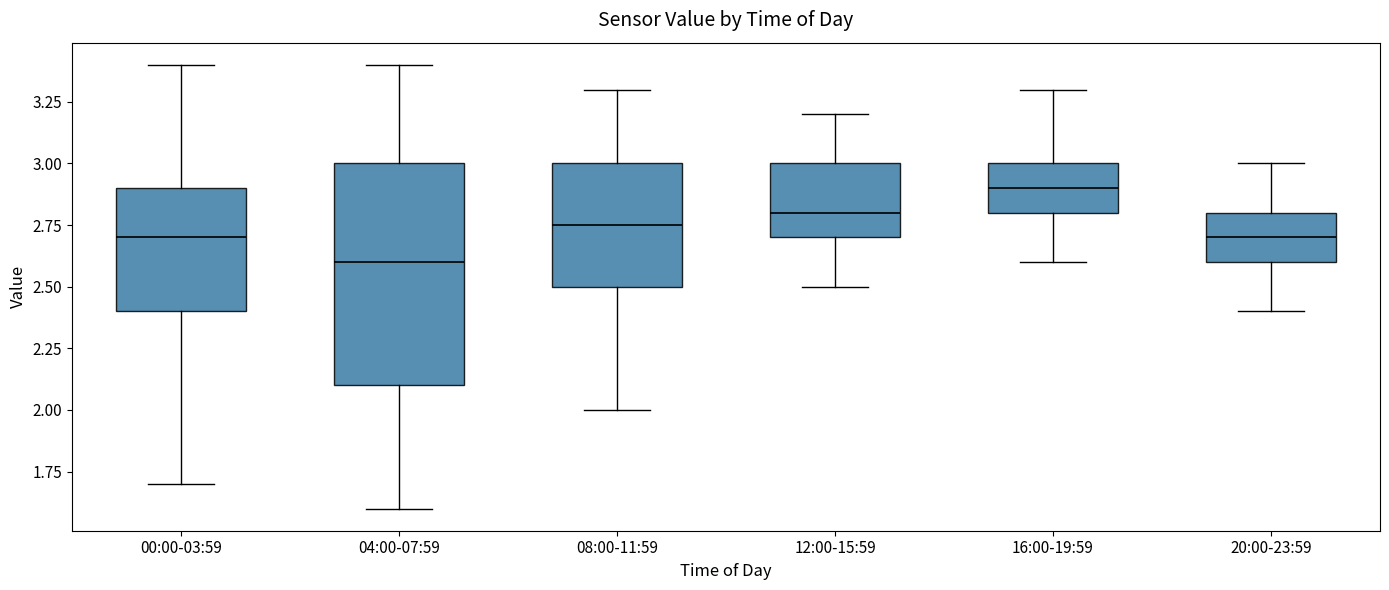

Where does the median line of the box for 16:00-19:59 sit on the y-axis? The values are not printed on the chart, so give them approximately, as read against the axis.

2.90